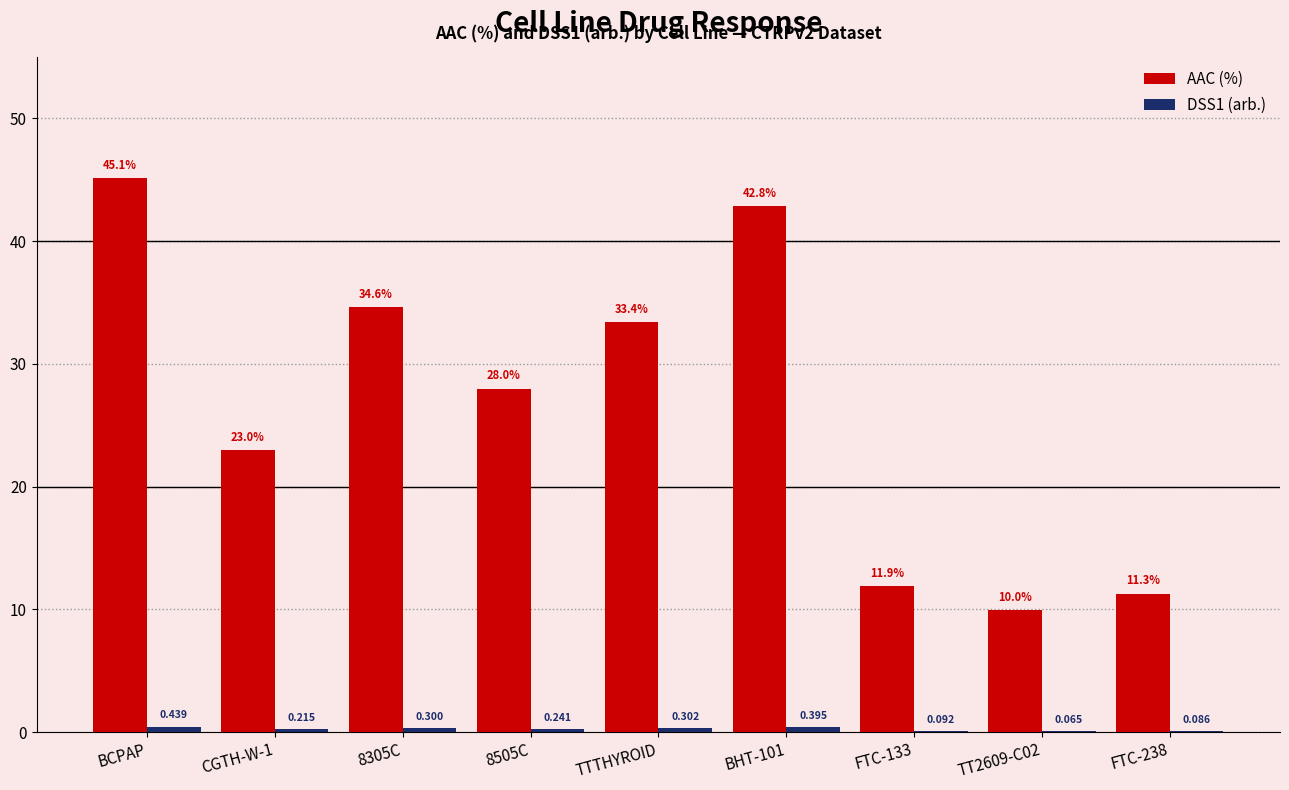

Which series has the widest spread of values?

AAC (%)